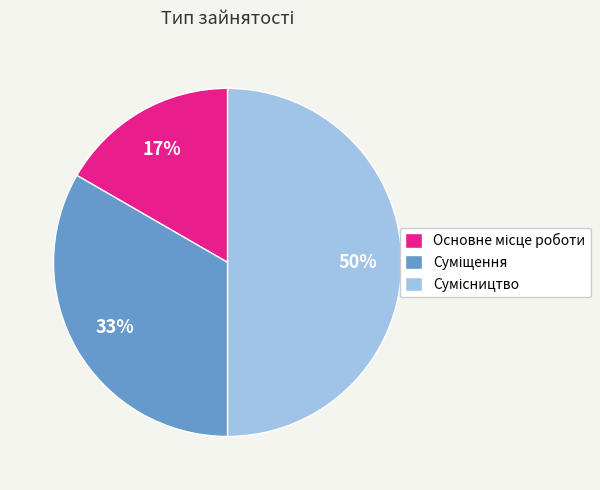

To the nearest percent, what is the difference between the largest and smallest slice percentages?

33%